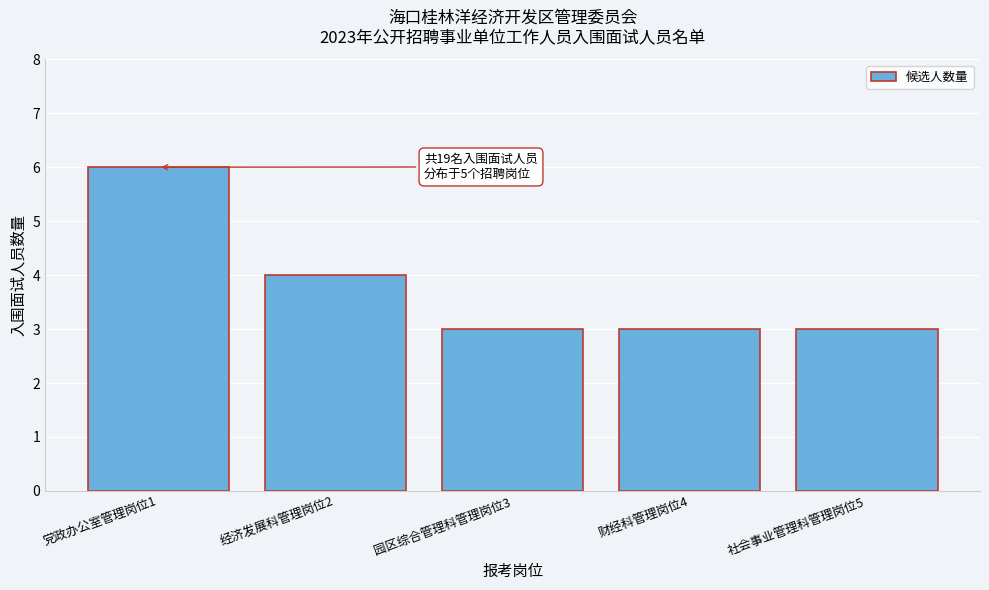

Reading left to right, list all the values displayed in this chart.

6	4	3	3	3